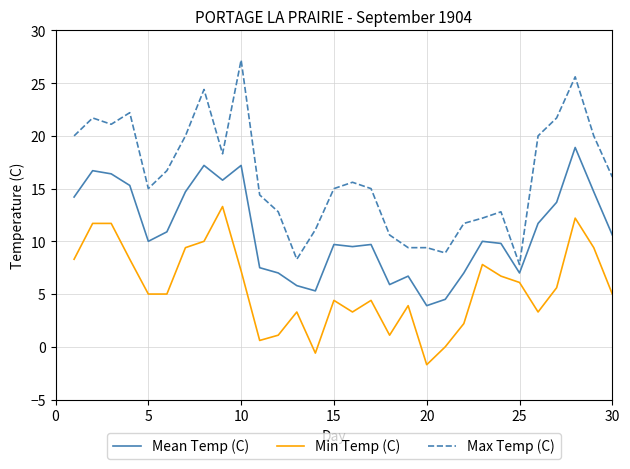

List the series in order of their overall mean, highest first.

Max Temp (C), Mean Temp (C), Min Temp (C)